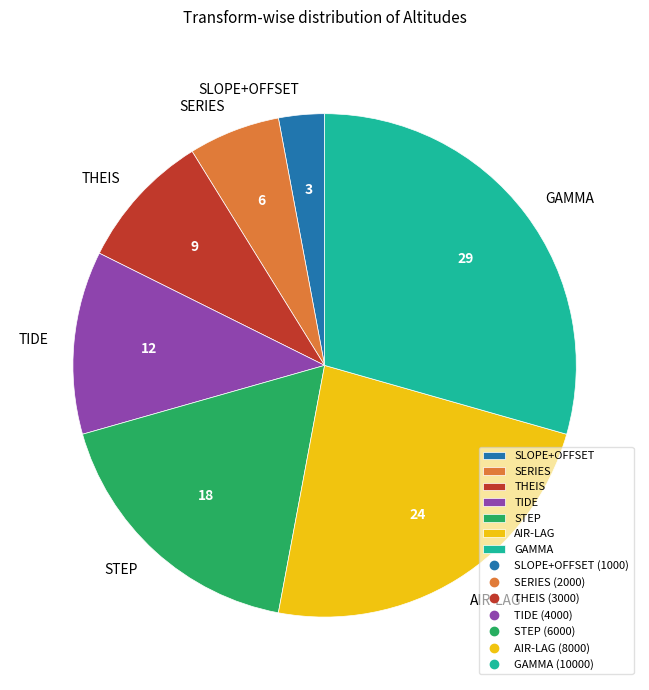

How many segments does this pie chart have?

7